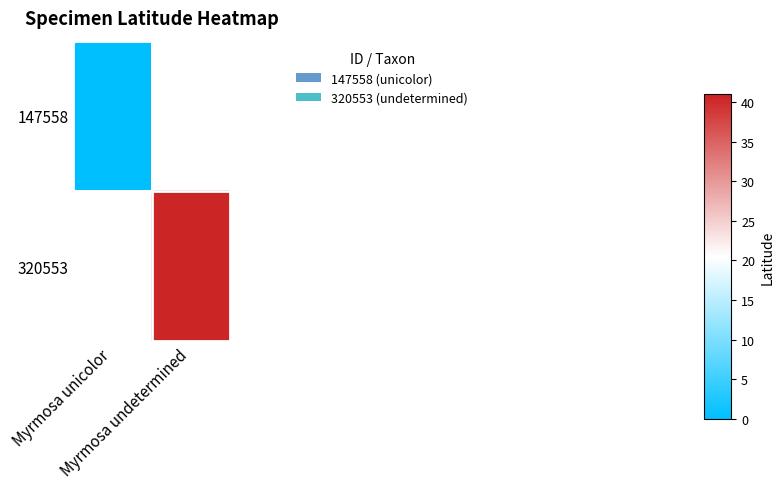

List the labels in order of 320553 value, smallest first.

Myrmosa unicolor, Myrmosa undetermined